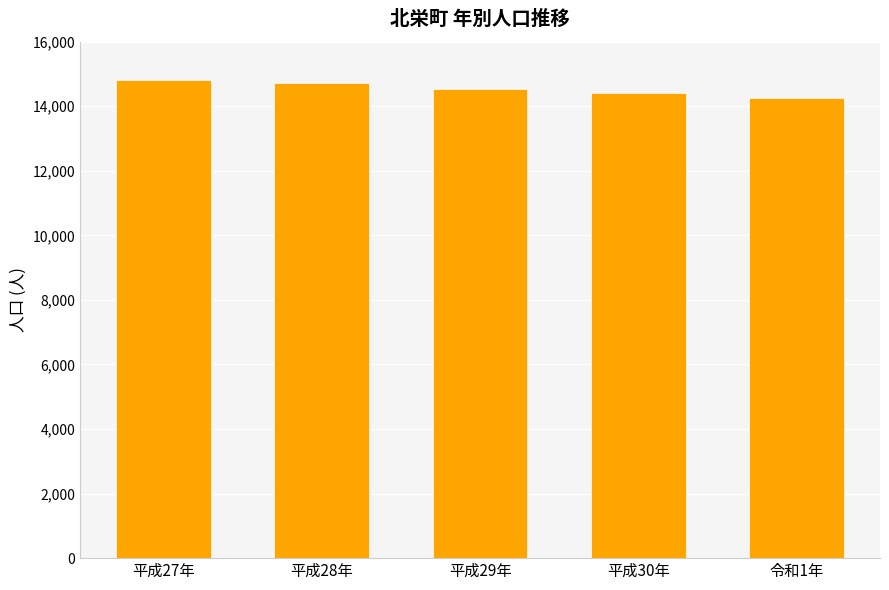

Is it true that the value at 平成28年 is 22713?

False